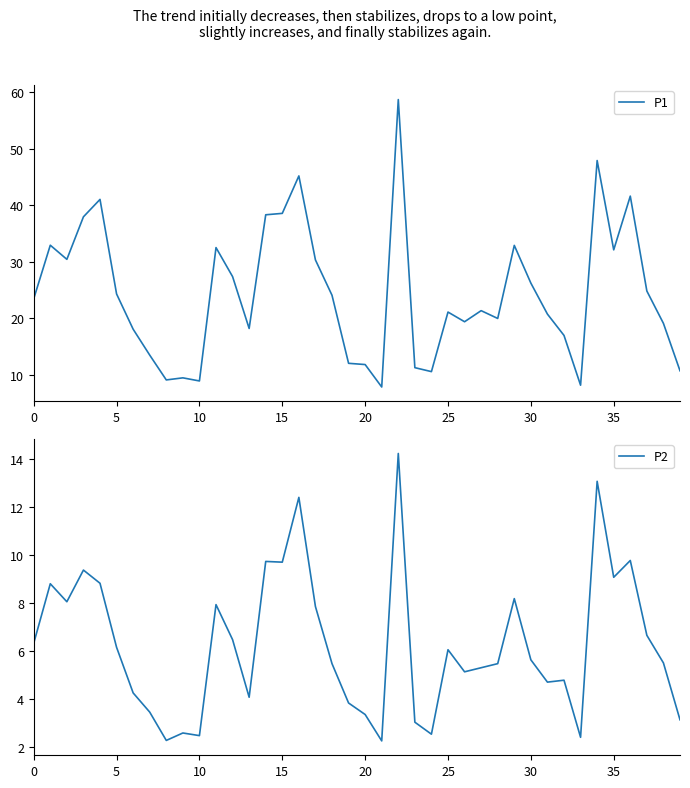

What is the difference between the second highest and second lowest values in the P1 series?

39.7